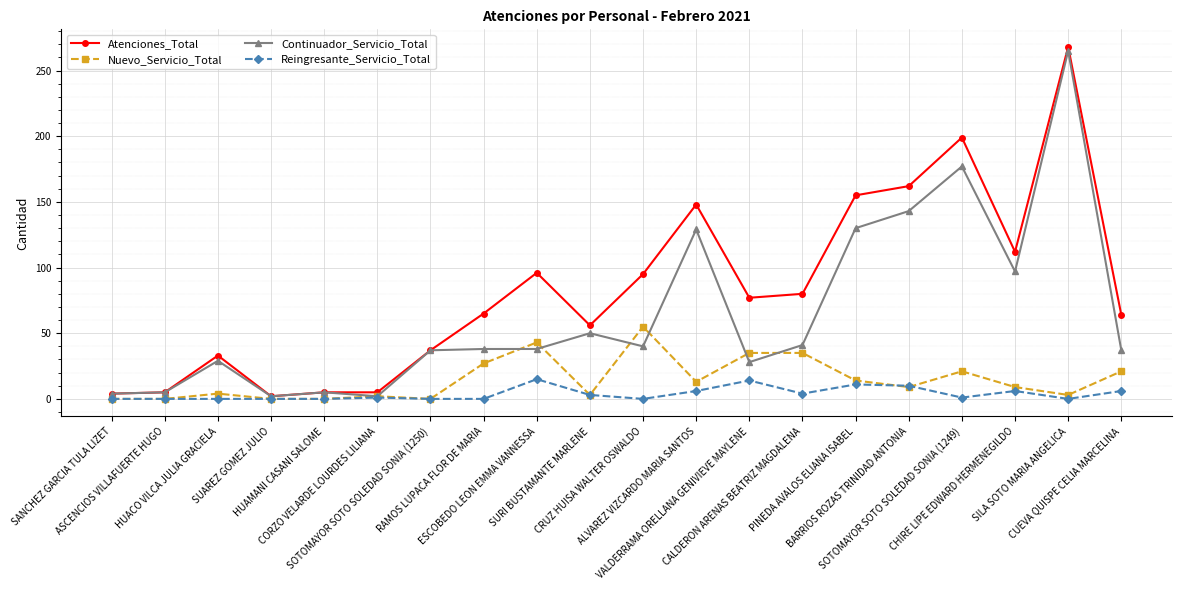

At which label does Atenciones_Total reach its peak?

SILA SOTO MARIA ANGELICA